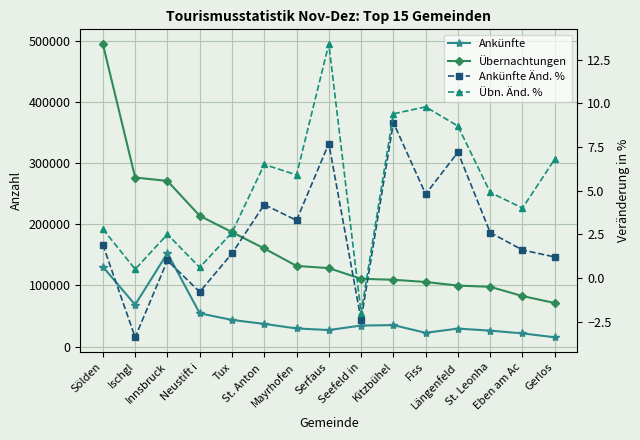

Which label corresponds to the smallest value in the chart?

Ischgl